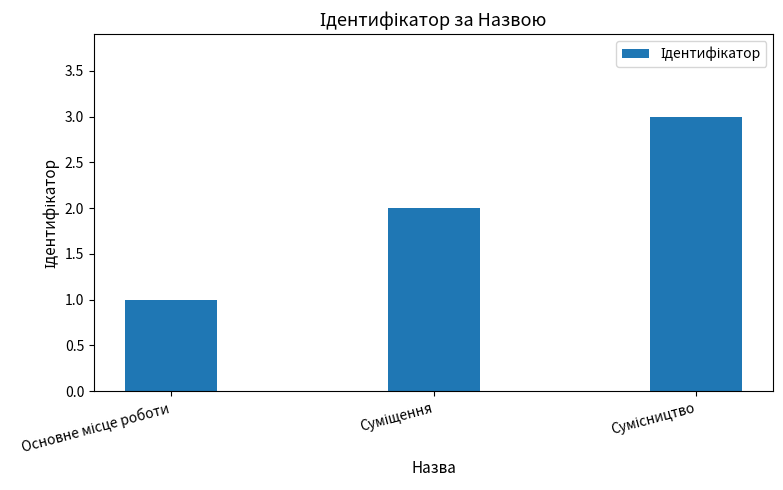

How many values are between 1 and 3?

3